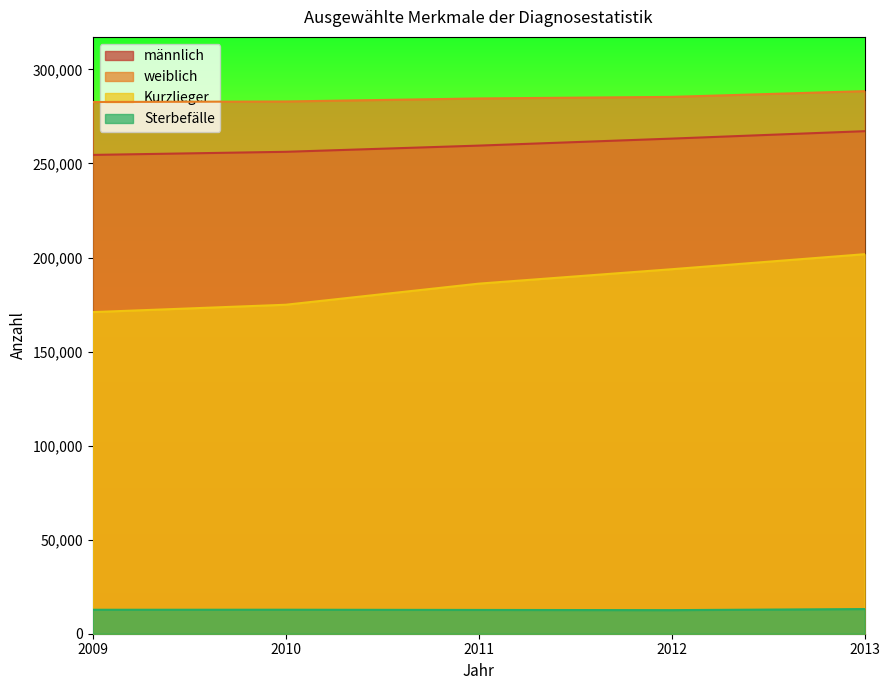

What is the sum of all männlich values?

1300575